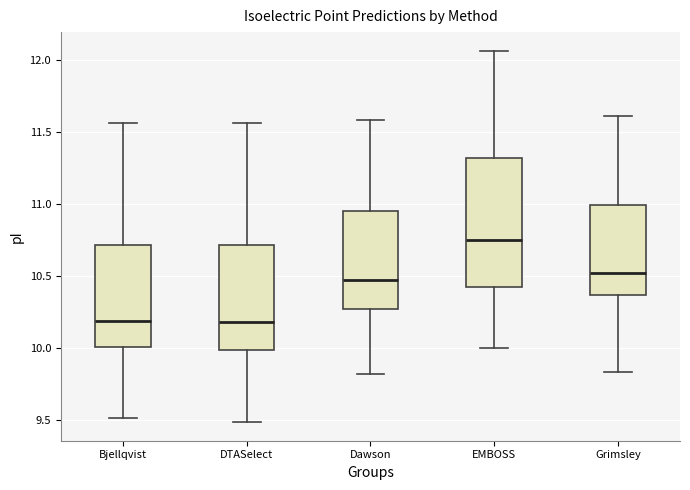

Comparing the boxes themselves (not the whiskers), which one is the tallest?

EMBOSS